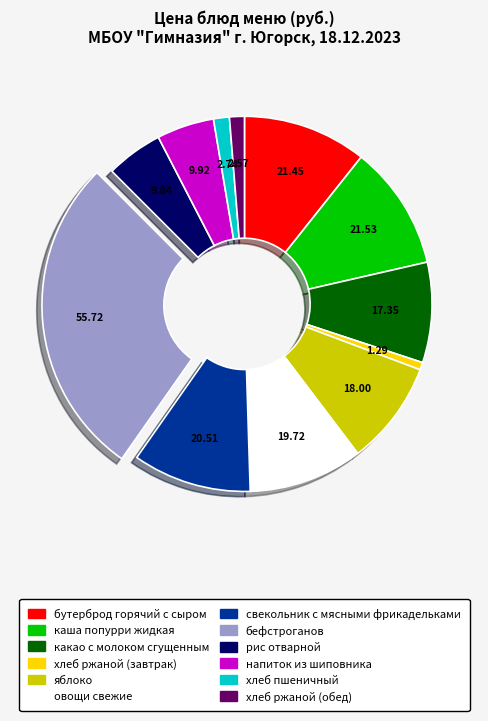

Which category has the smallest portion of the pie?

хлеб ржаной (завтрак)